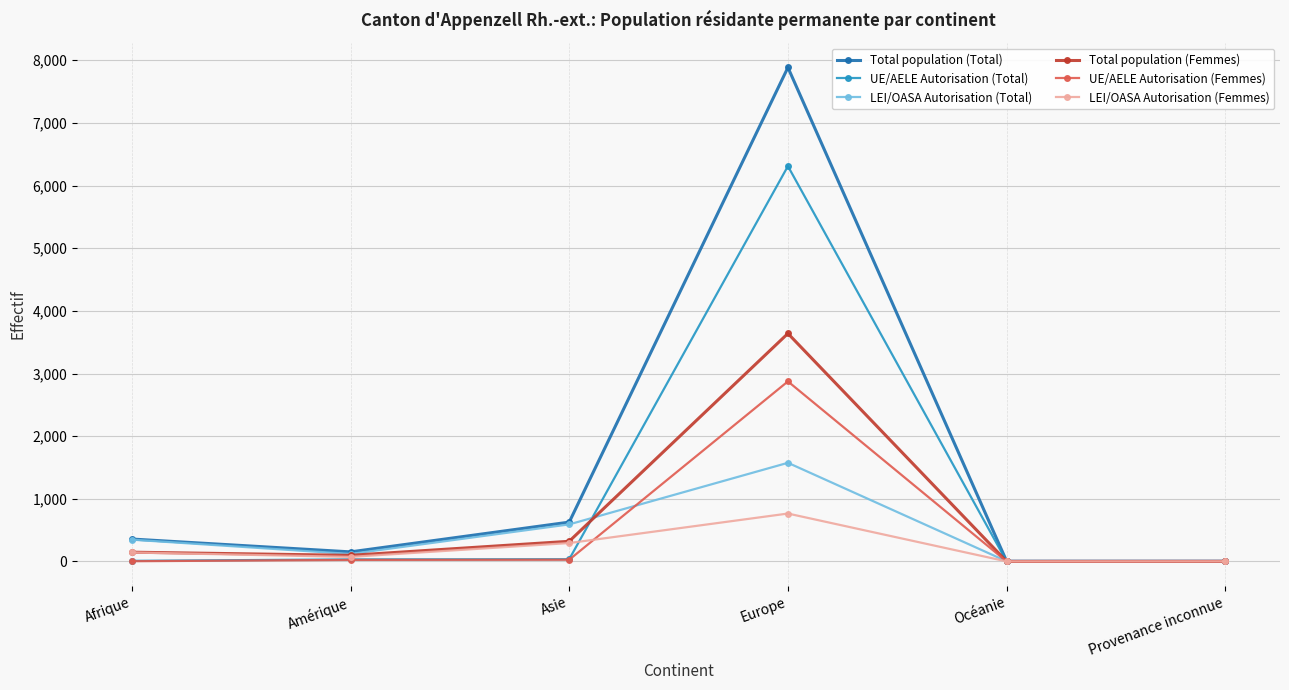

In LEI/OASA Autorisation (Total), how many points are higher than both neighbors (excluding endpoints)?

1